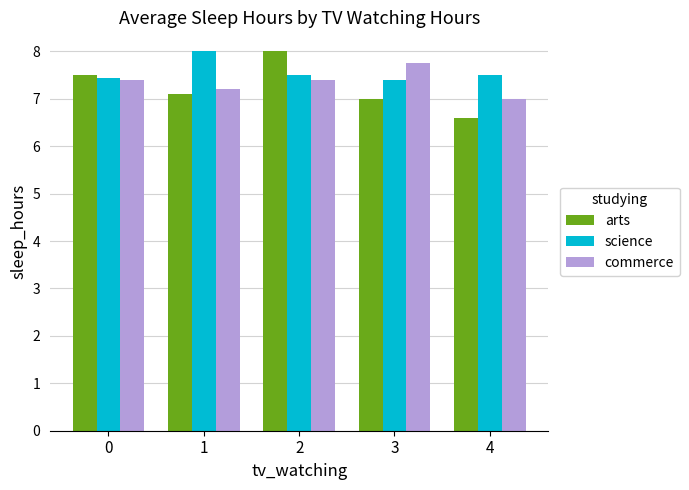

What is the lowest value of the science series?

7.4